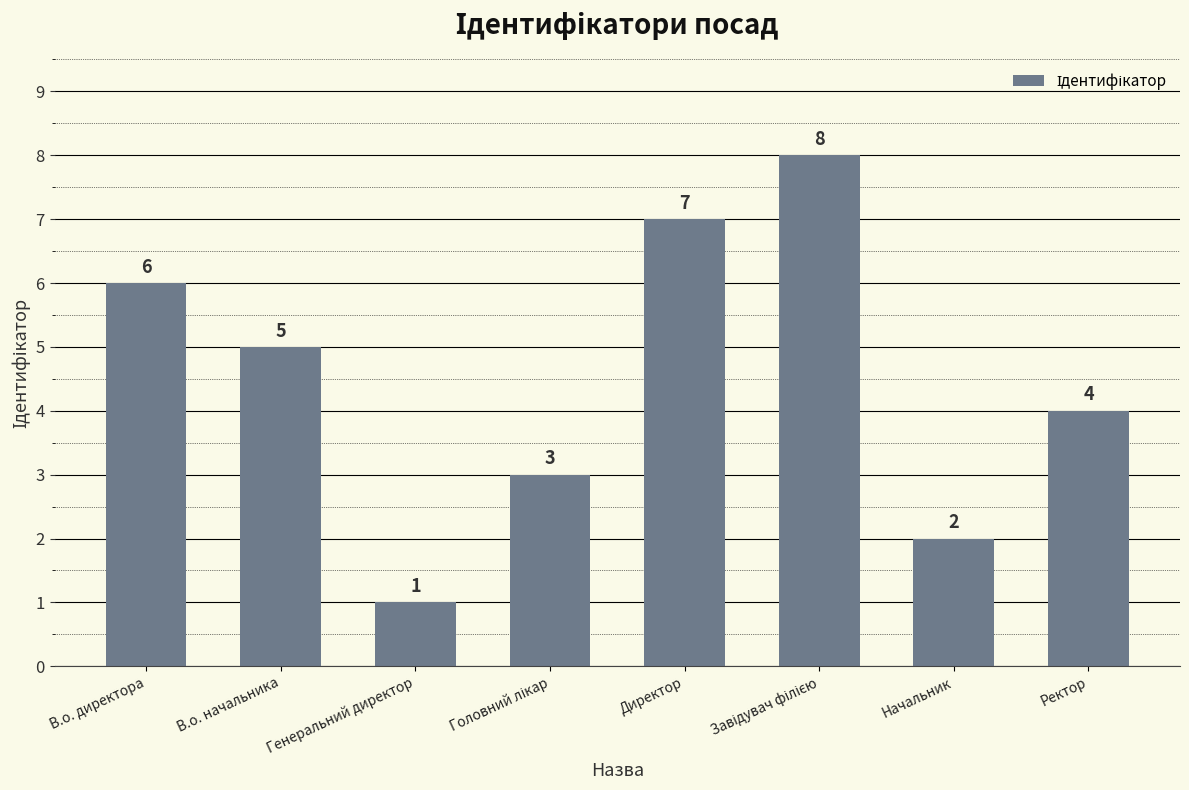

How many values are below 5?

4